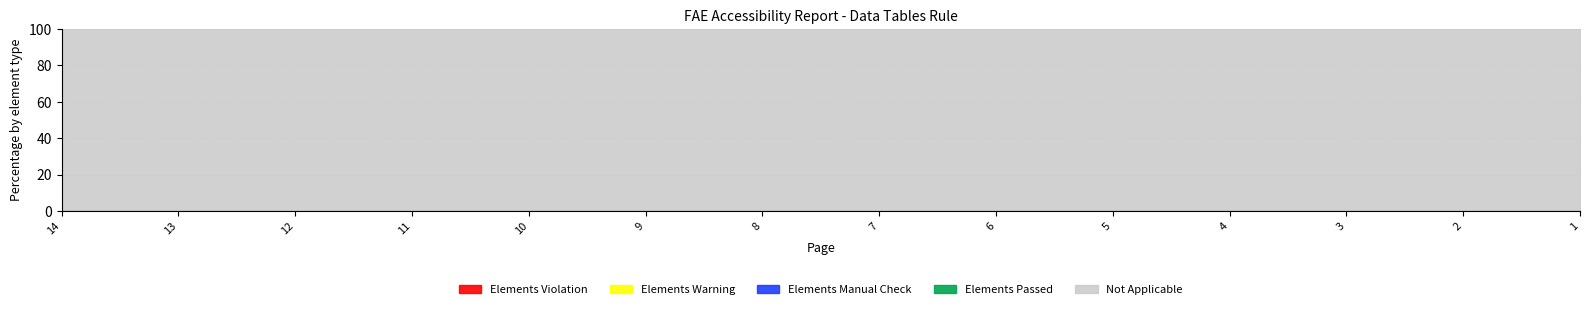

At which label does Elements Manual Check reach its minimum?

14